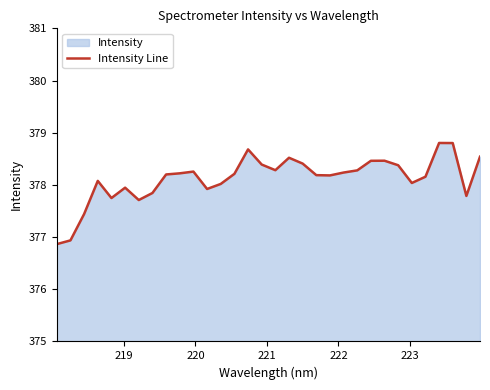

What is the smallest value displayed?

376.9